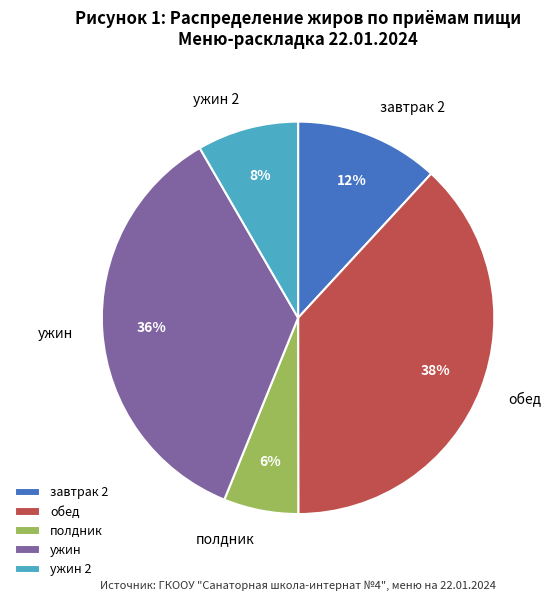

Combined, do обед and ужин account for over 50%?

Yes